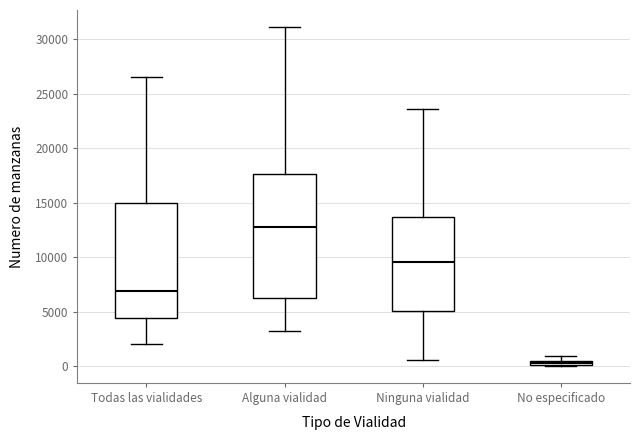

Which box has the lowest median line?

No especificado